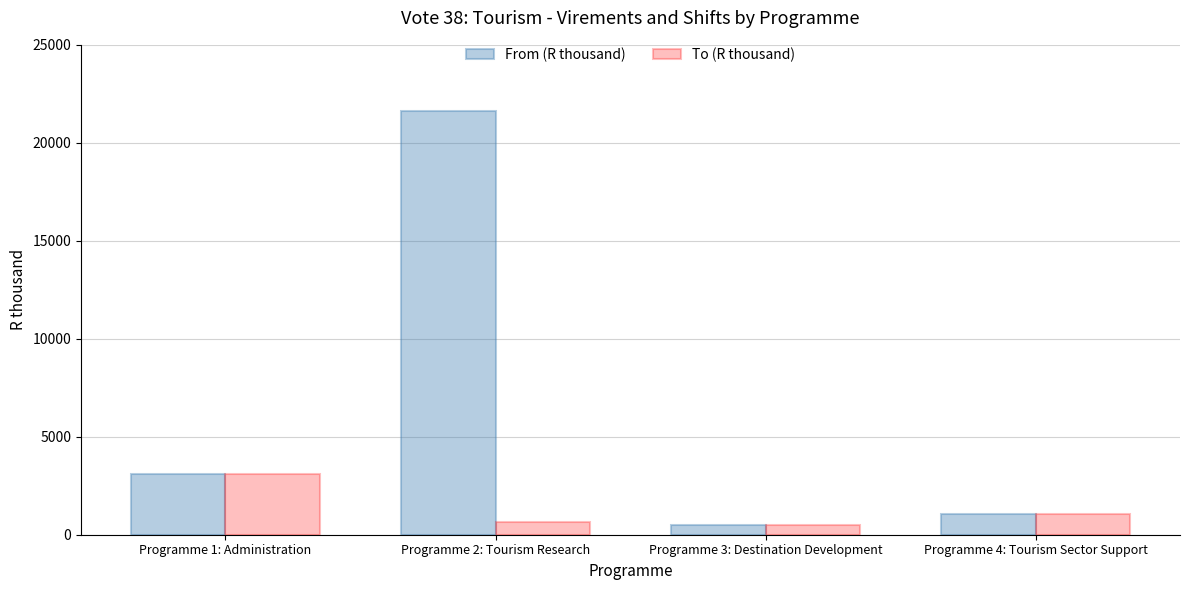

Which series changed the most between Programme 2: Tourism Research and Programme 4: Tourism Sector Support?

From (R thousand)